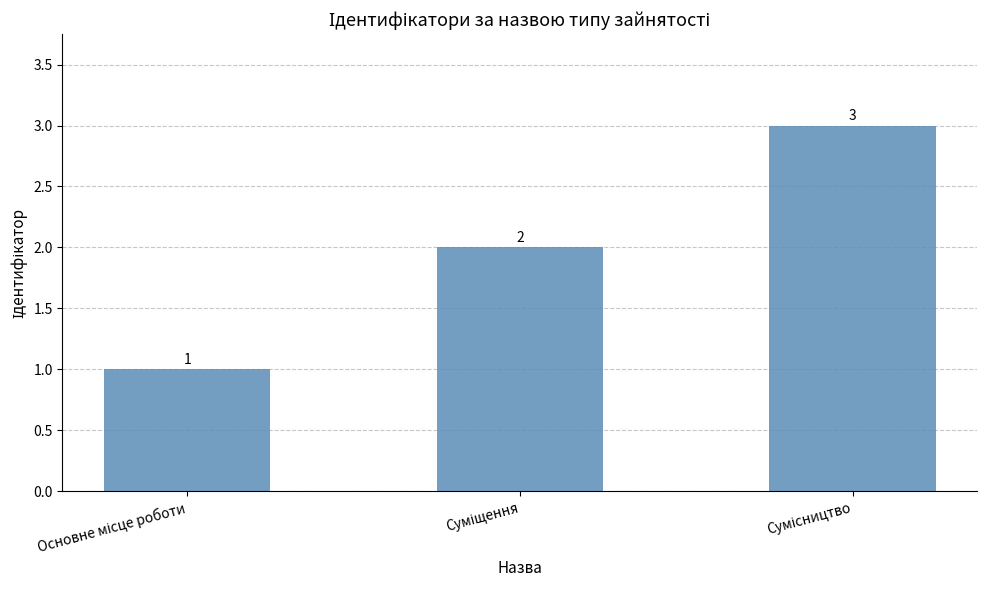

What is the sum of all values?

6